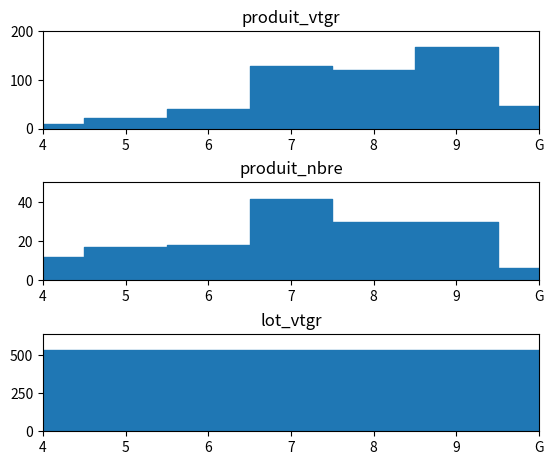

Which has a higher value, 7 or G?

7